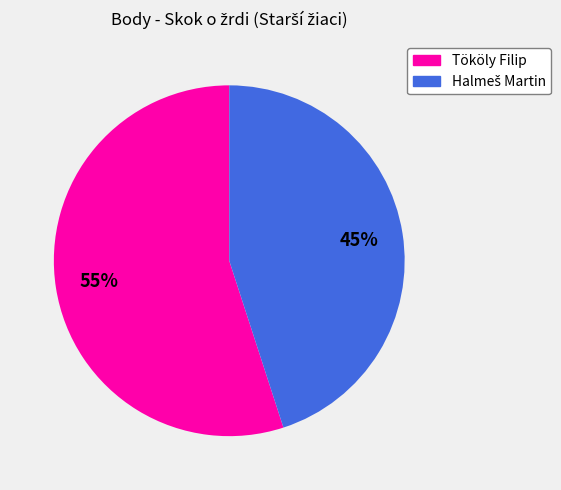

To the nearest percent, what is the difference between the largest and smallest slice percentages?

10%